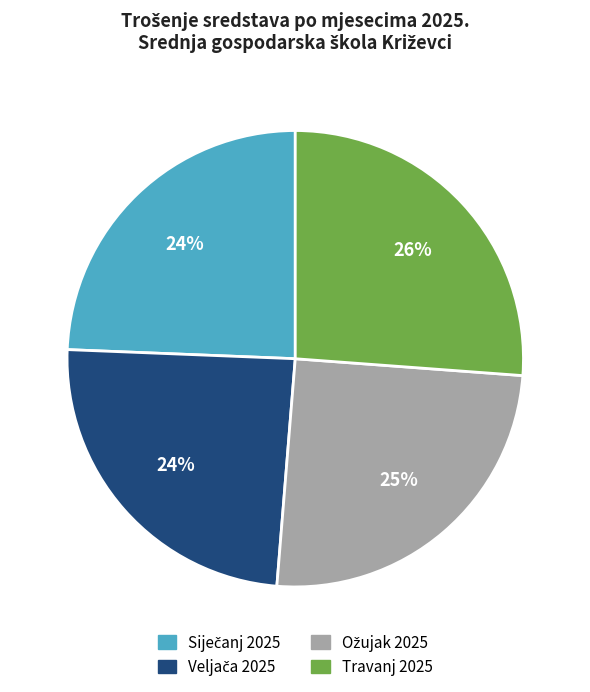

Is it true that Travanj 2025 is 34% of the pie?

False